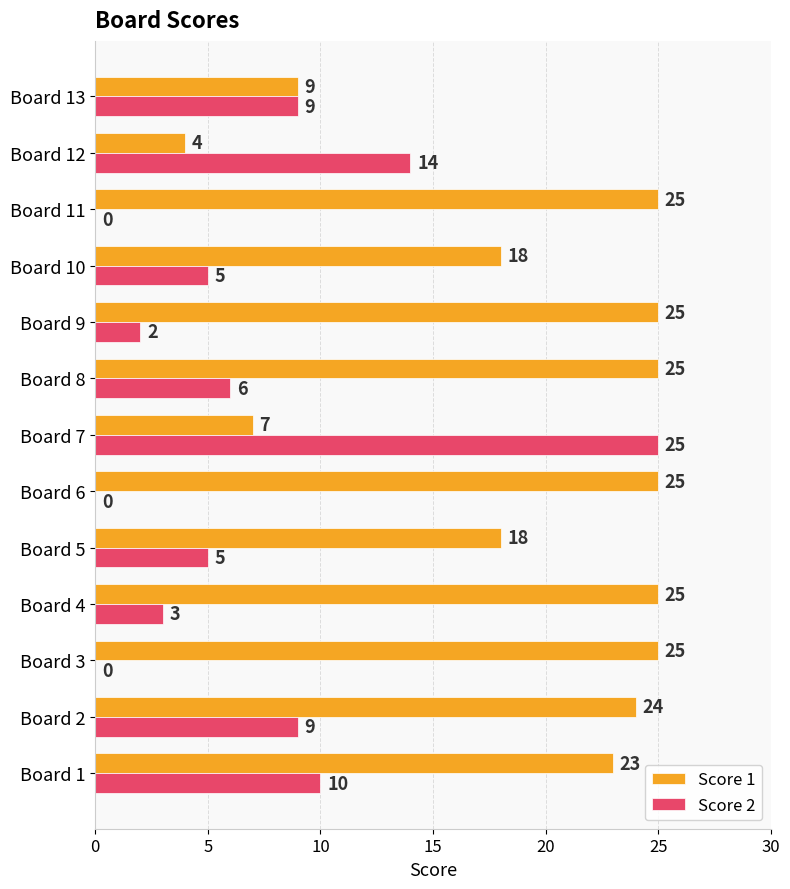

Is it true that Score 2 equals 14 at Board 12?

True